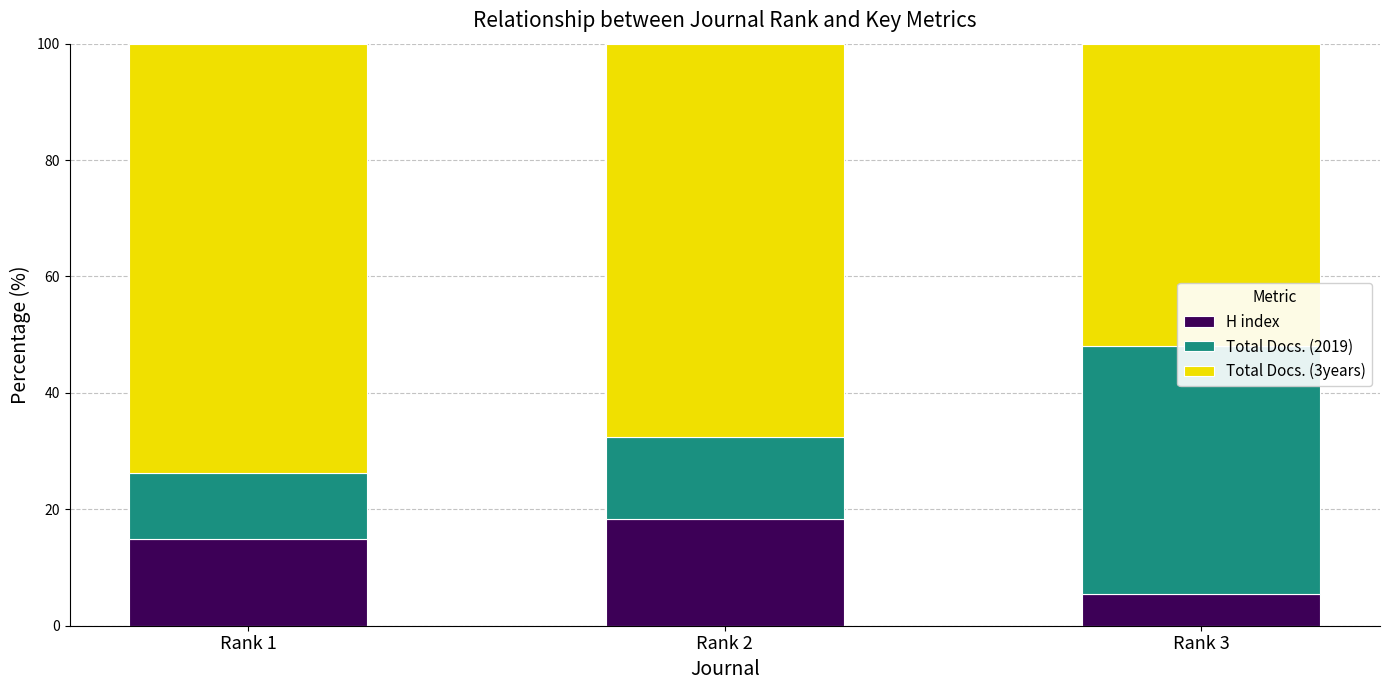

Is it true that H index equals 9.3 at Rank 1?

False